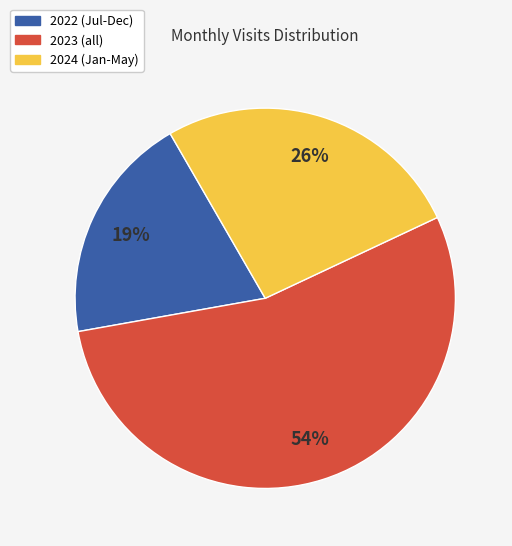

Is there a majority slice in this chart?

Yes